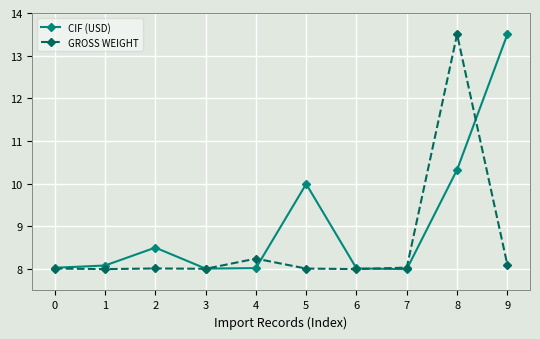

How many interior local peaks does the CIF (USD) series have?

2